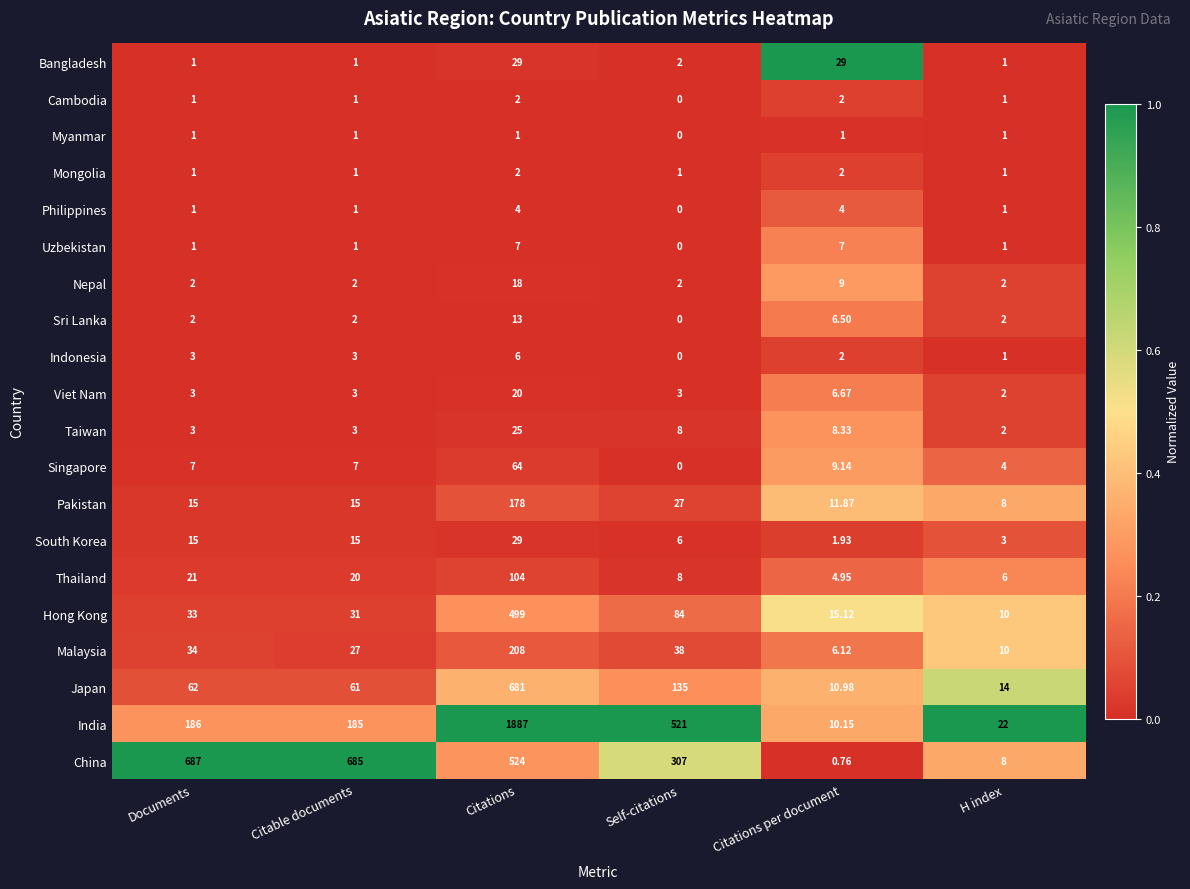

Where is Nepal nearest to the value 10?

Citations per document